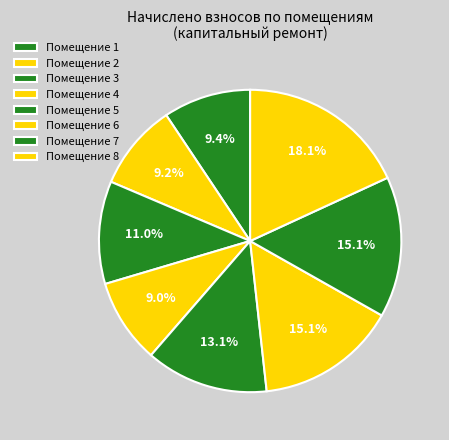

Which slice is the smallest?

4